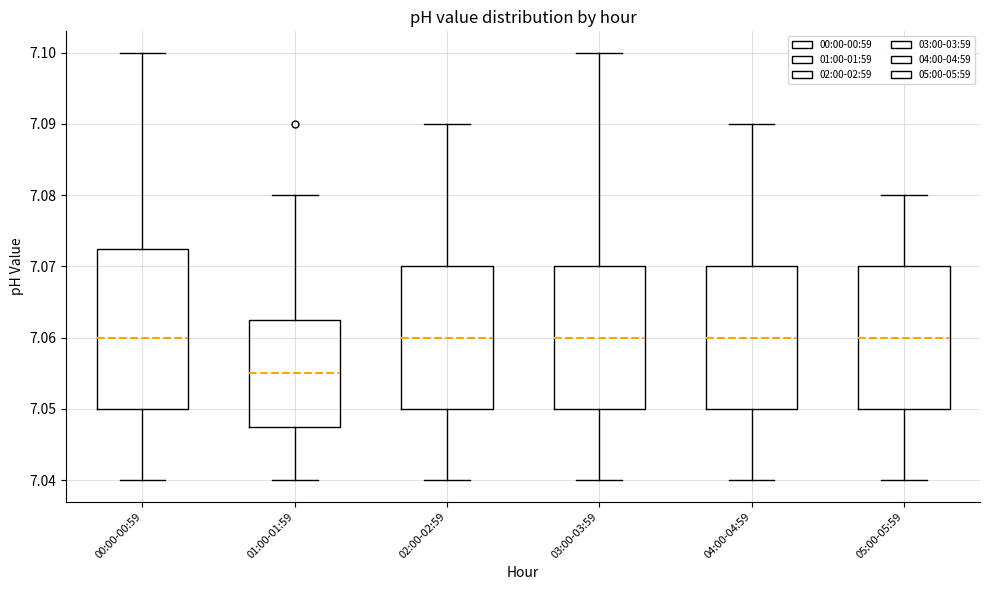

Comparing the boxes themselves (not the whiskers), which one is the tallest?

00:00-00:59